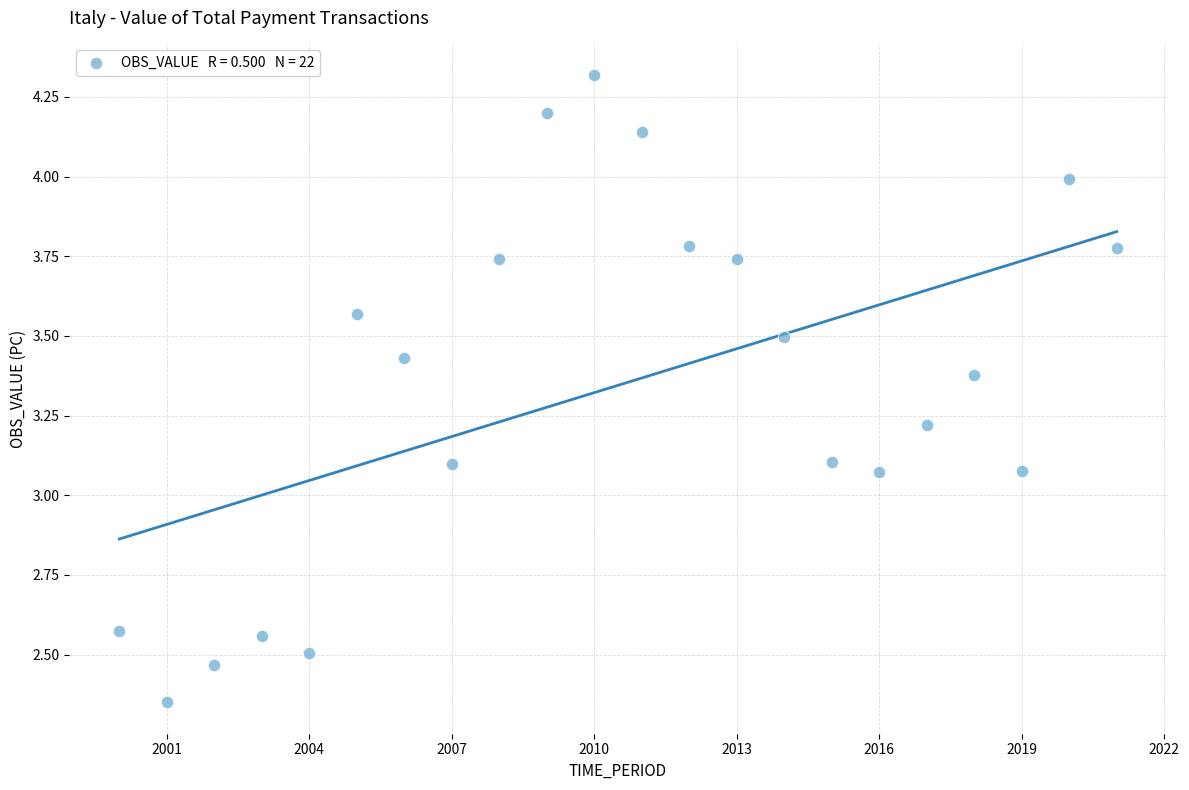

What is the range of Y values (max minus min)?

2.0